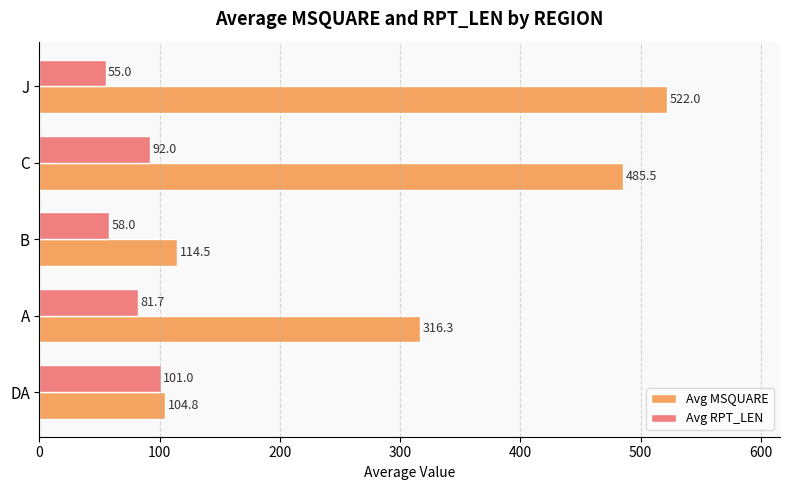

How many data points in Avg RPT_LEN are above 81?

3